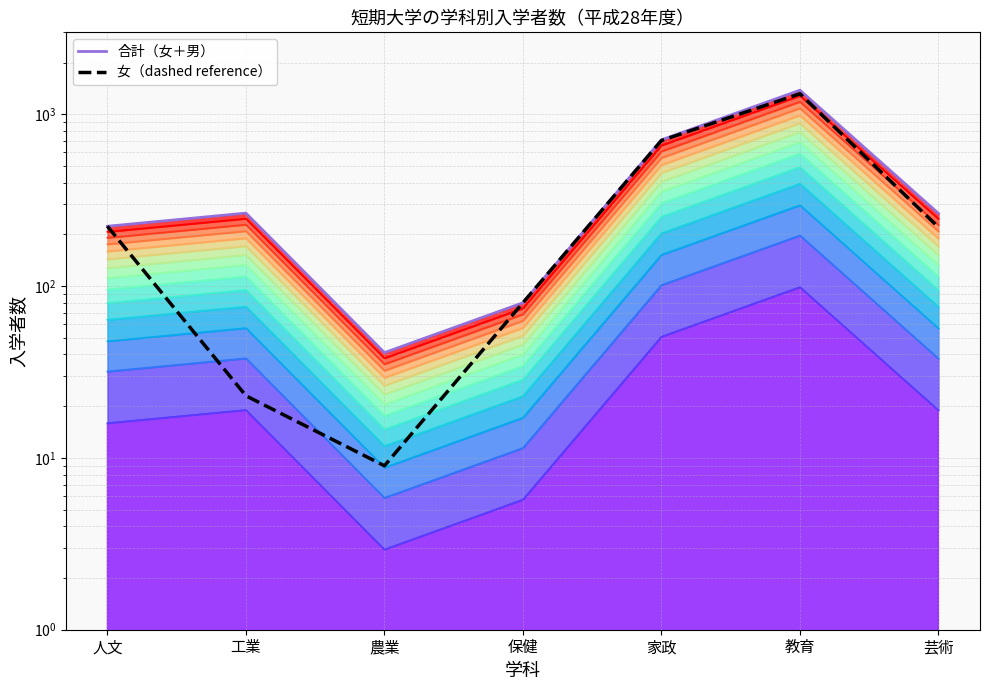

Between 人文 and 保健, which is larger?

人文